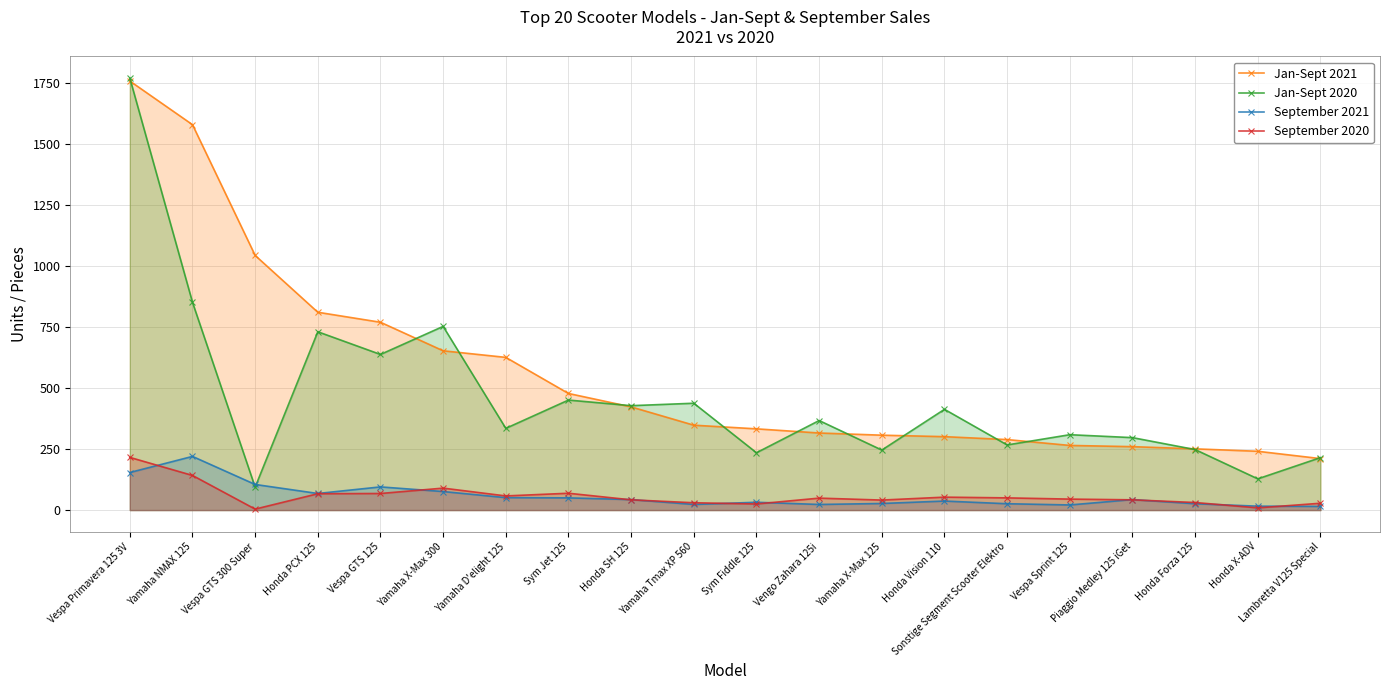

At Honda PCX 125, list the series in order from largest to smallest.

Jan-Sept 2021, Jan-Sept 2020, September 2021, September 2020